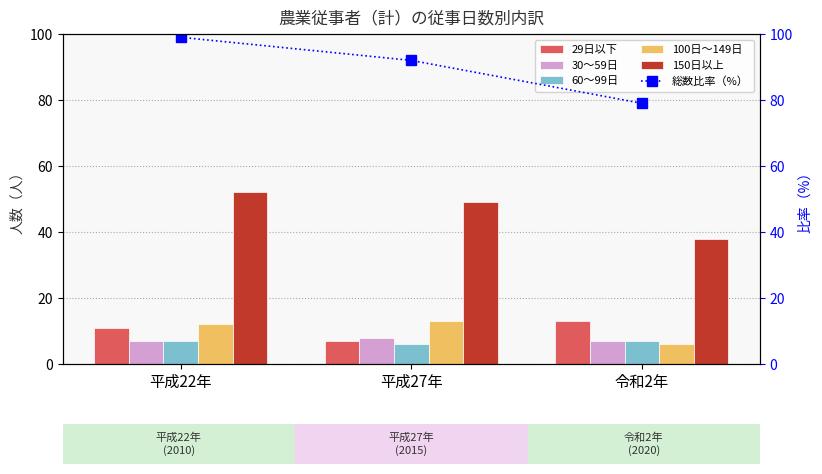

Does the chart contain any negative values?

No